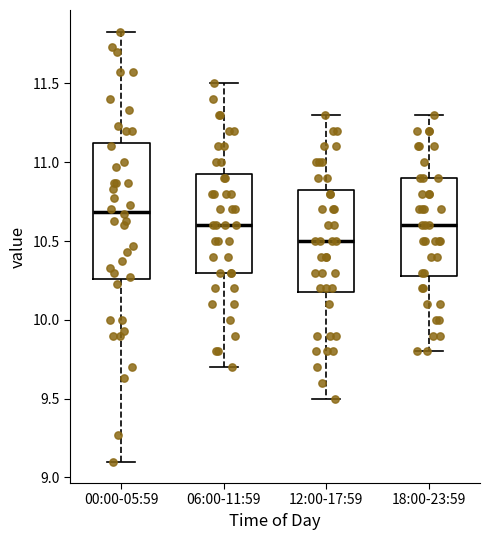

Reading left to right, transcribe this box plot: for each box, give where its median line is, the range the box spans, and where its two whiskers end, as read against the y-axis. The values are not printed on the chart, so give them approximately, as read against the axis.

00:00-05:59: median 10.70, box 10.25 to 11.15, whiskers 9.10 to 11.85
06:00-11:59: median 10.60, box 10.30 to 10.95, whiskers 9.70 to 11.50
12:00-17:59: median 10.50, box 10.20 to 10.85, whiskers 9.50 to 11.30
18:00-23:59: median 10.60, box 10.30 to 10.90, whiskers 9.80 to 11.30